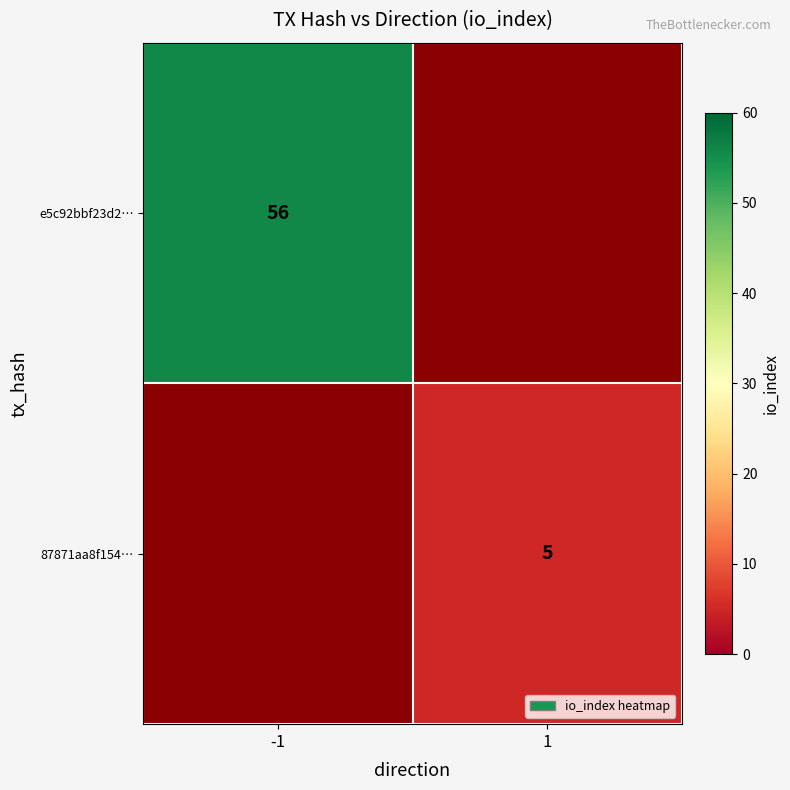

The e5c92bbf23d2… series shows 18 at -1. True or false?

False